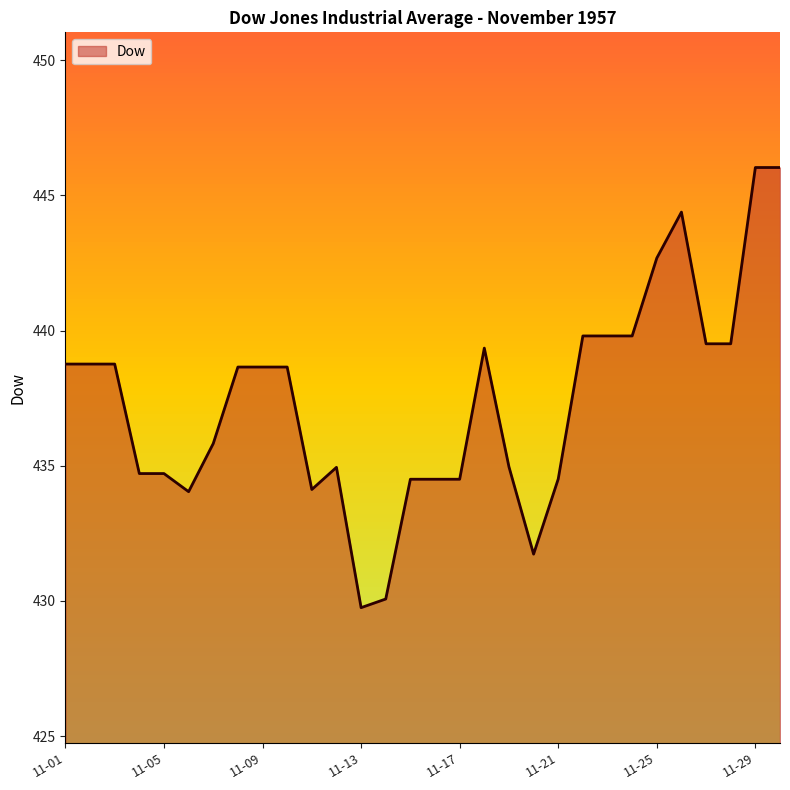

What is the minimum value shown in the chart?

429.8